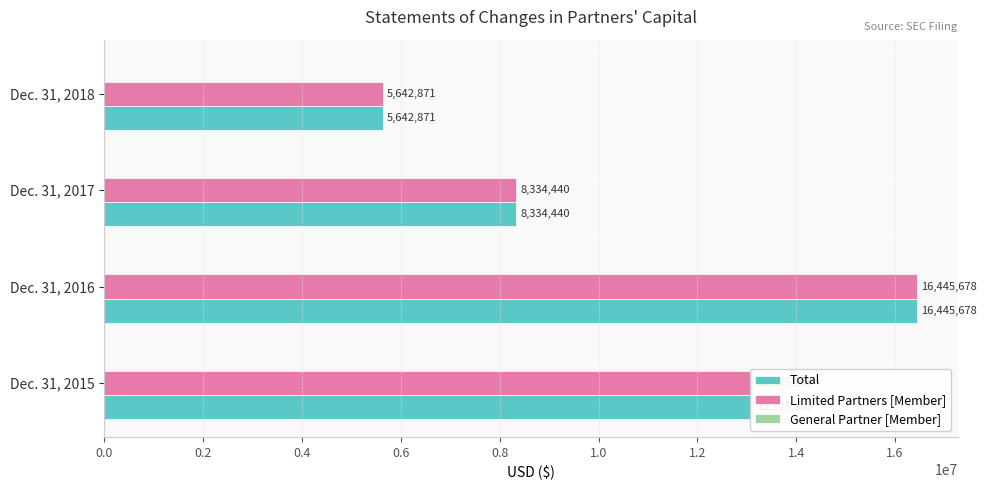

At which label does Limited Partners [Member] reach its minimum?

Dec. 31, 2018